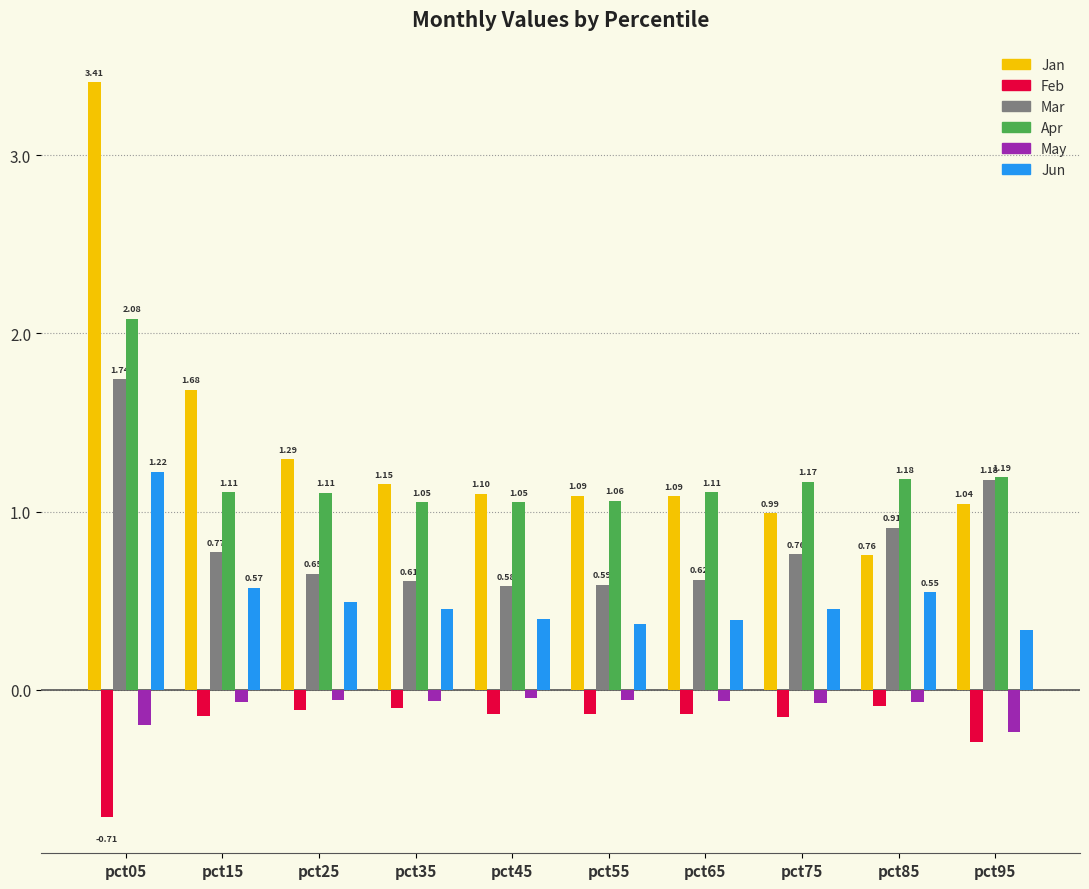

Count the number of data series in this chart.

6